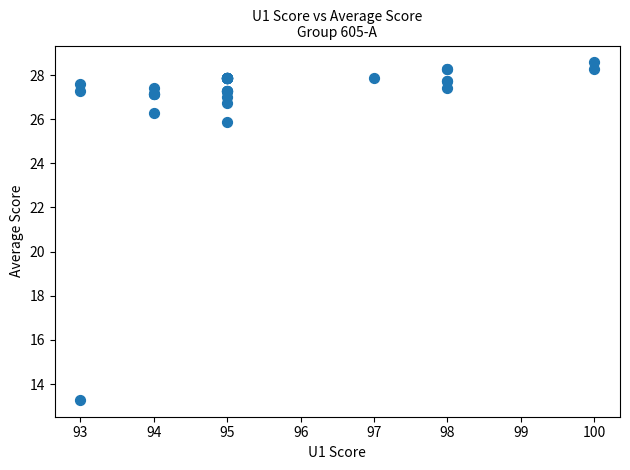

What Y value in the scatter plot is closest to 20?

25.9